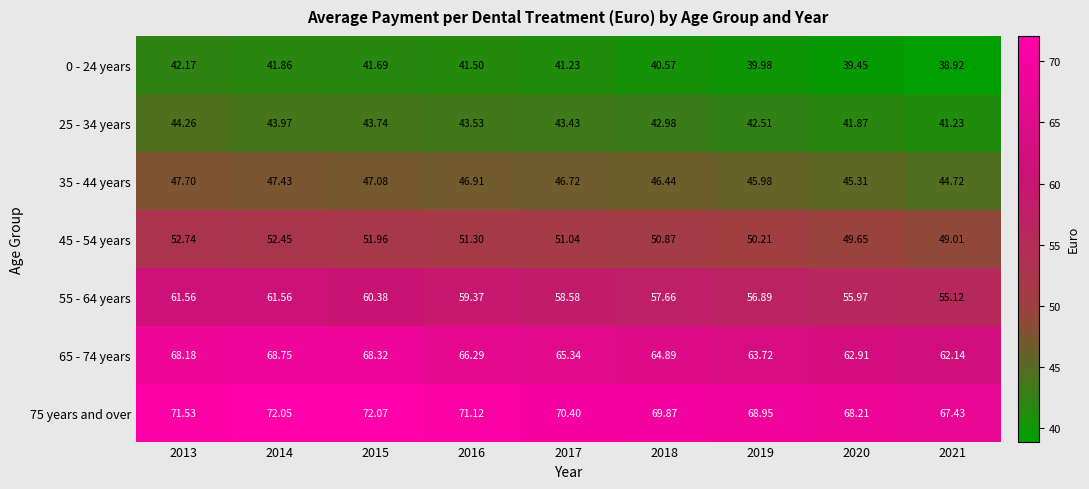

What is the difference between the highest and lowest values at 2017?

29.2